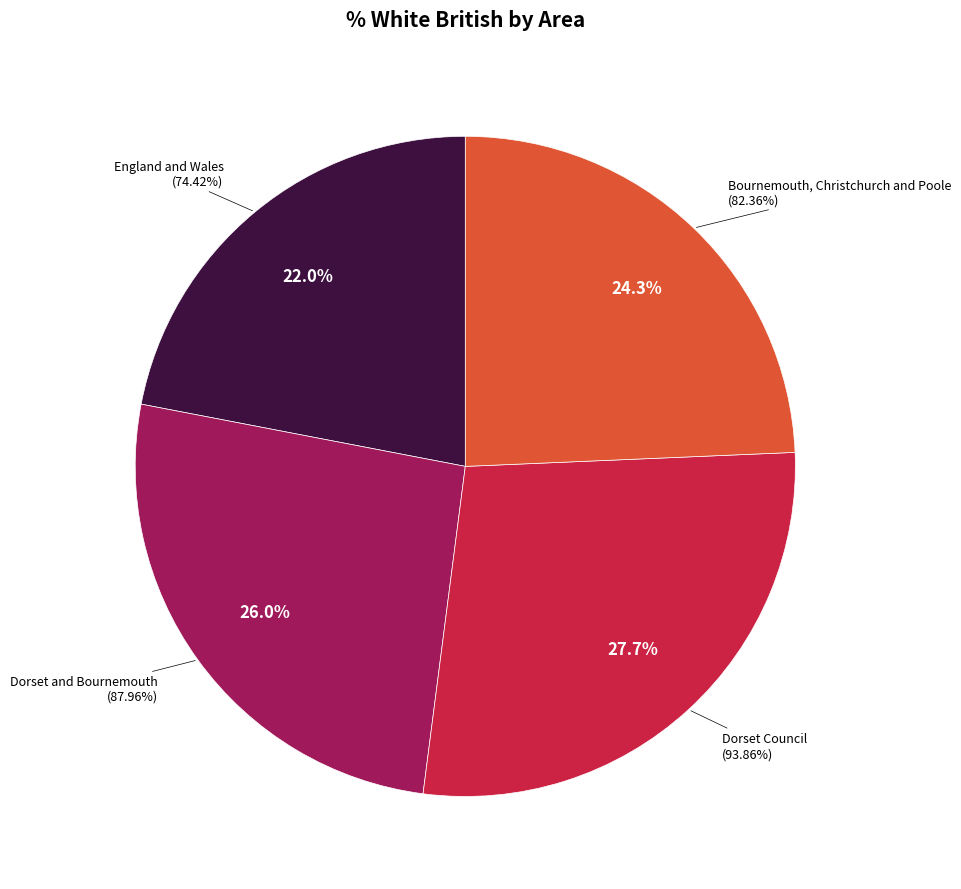

To the nearest percent, what is the difference between the largest and smallest slice percentages?

6%